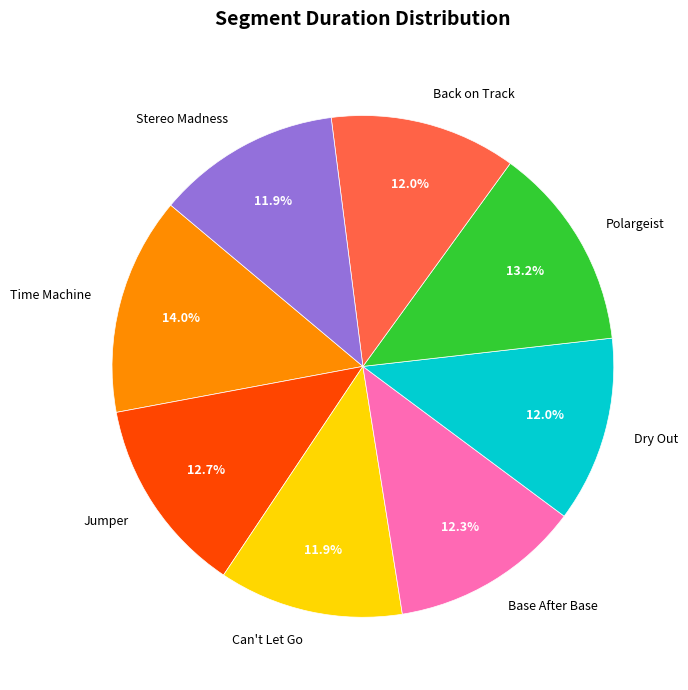

To the nearest percent, what is the average slice percentage?

12%